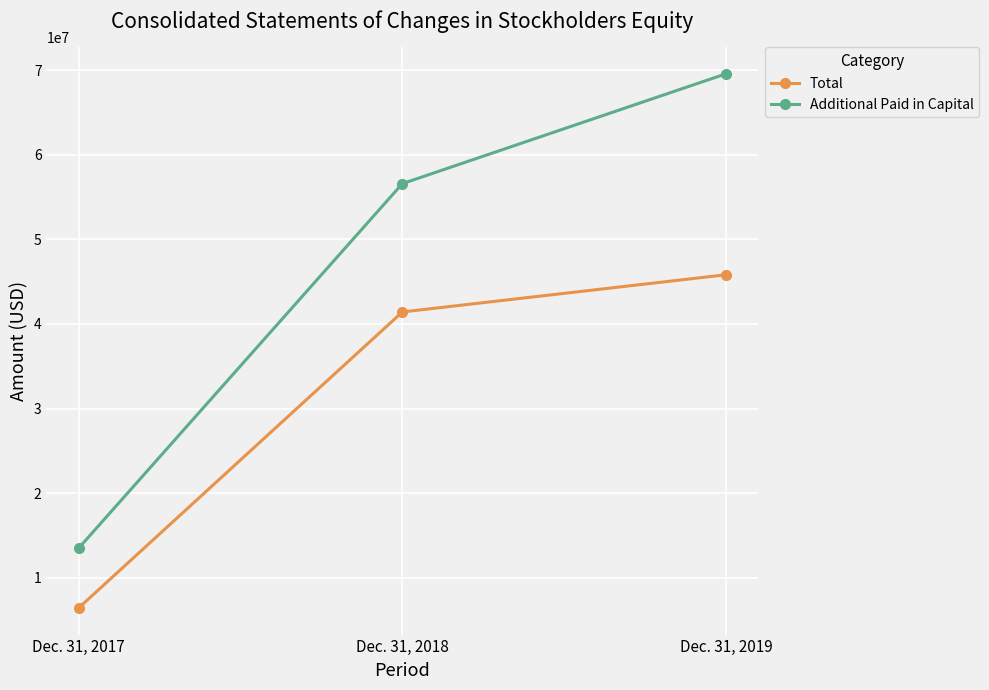

True or false: Total has a value of 24698485 at Dec. 31, 2019.

False